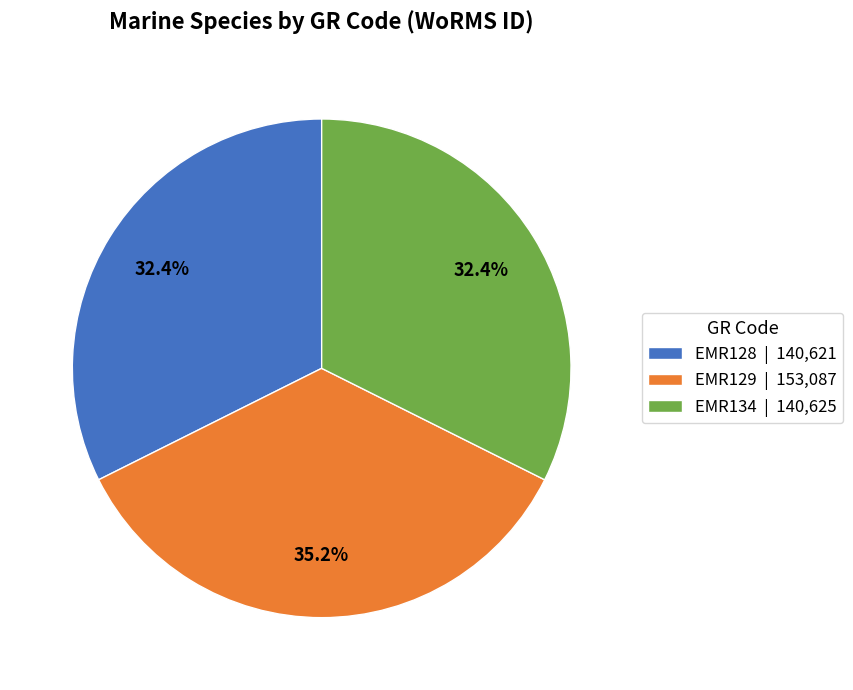

Does EMR129 | 153,087 represent more than half of the total?

No